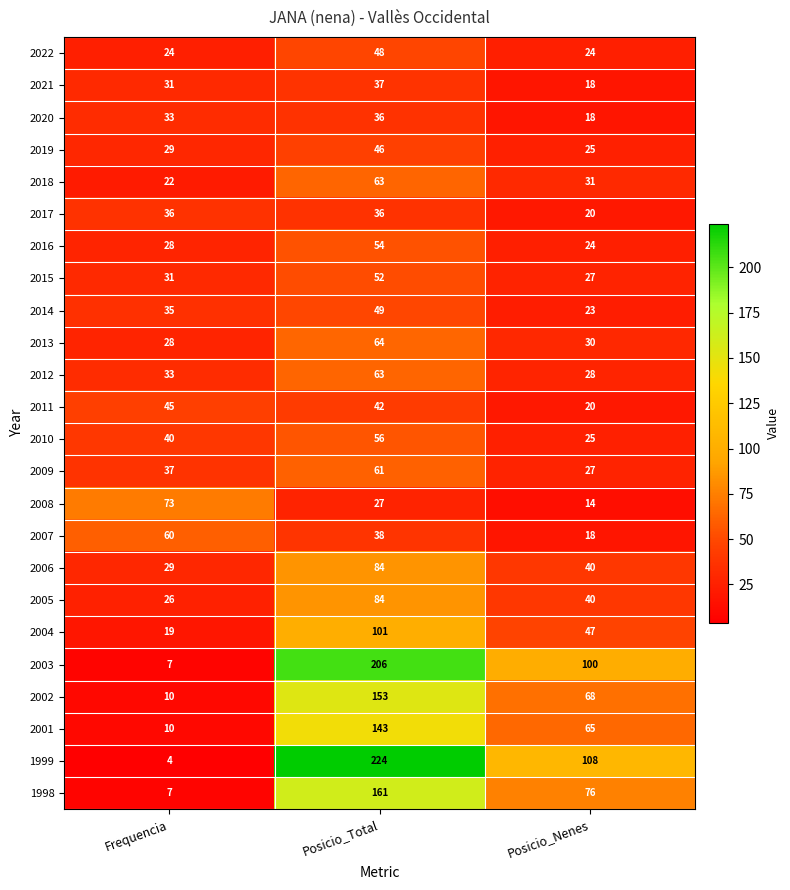

How many data points does each series have?

3